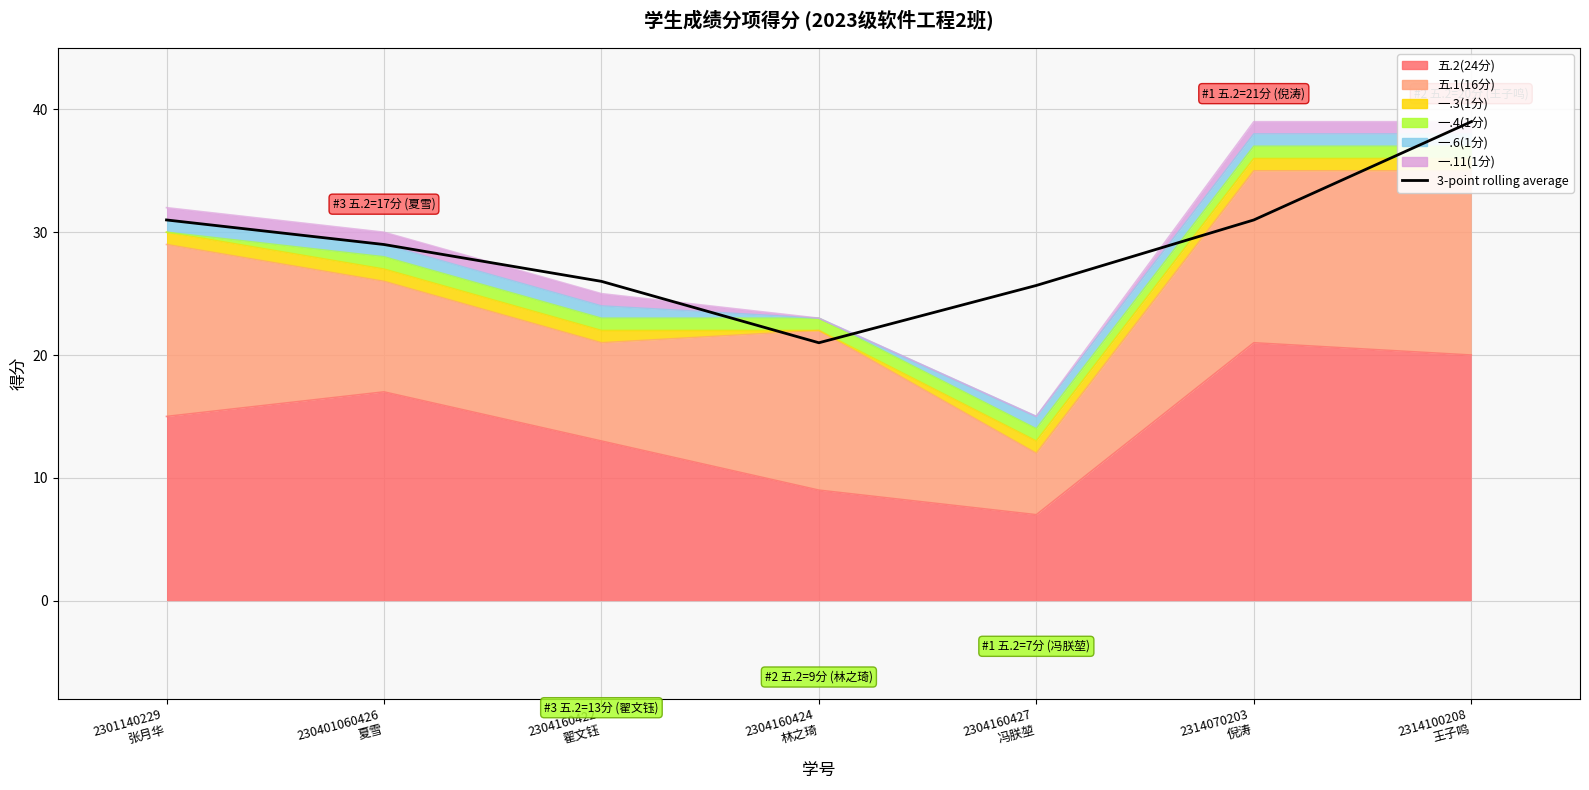

How many interior local valleys (lower than both neighbors) does the data have?

1